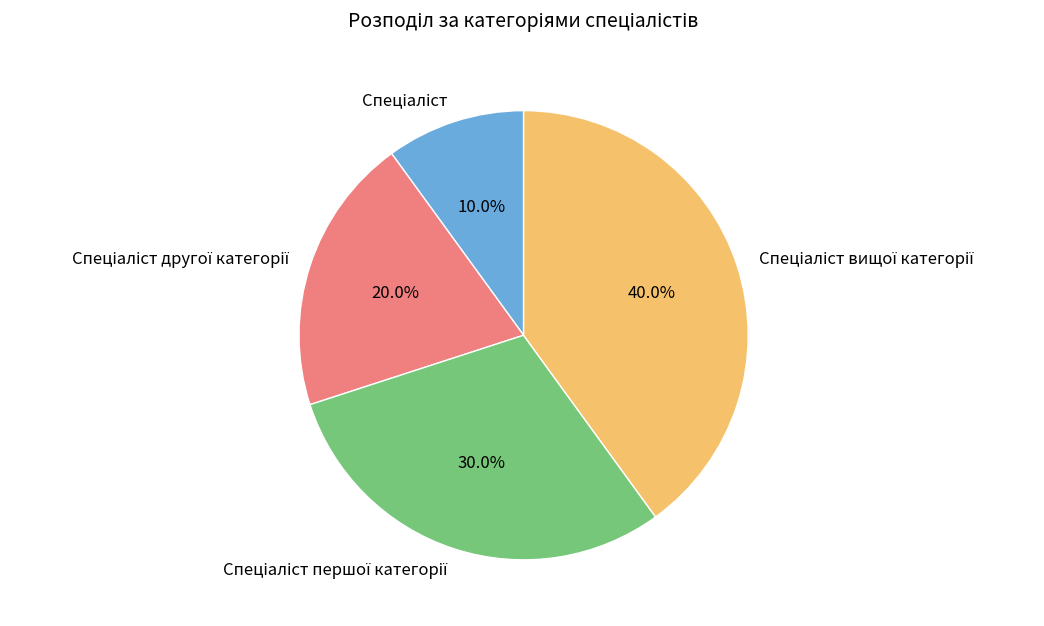

Is there a majority slice in this chart?

No